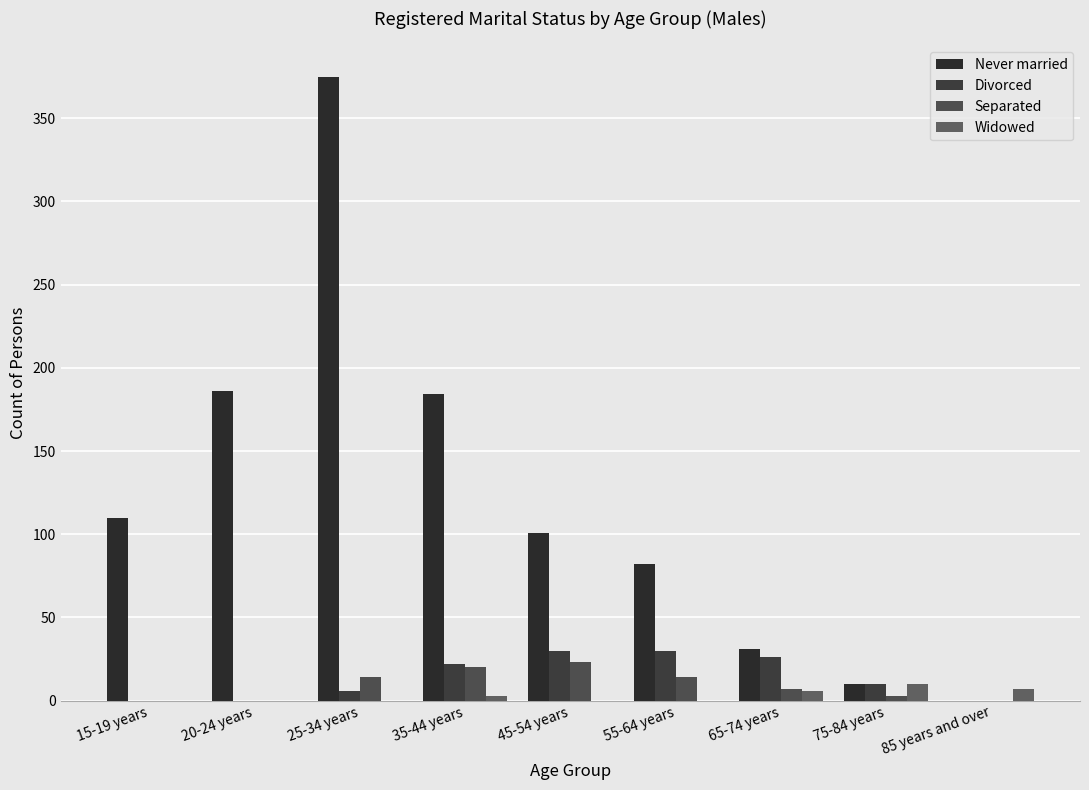

What is the highest value of the Divorced series?

30